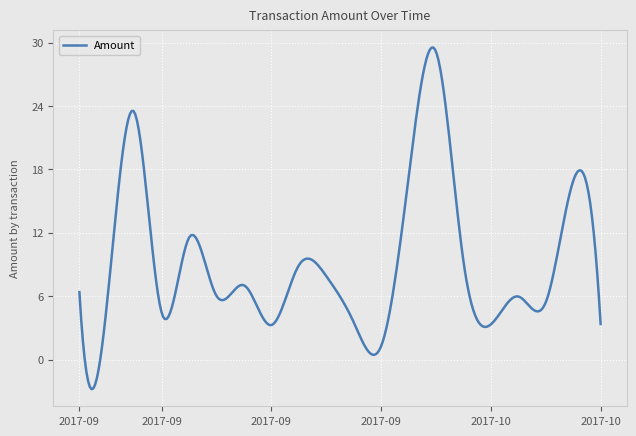

What is the smallest value displayed?

-2.8